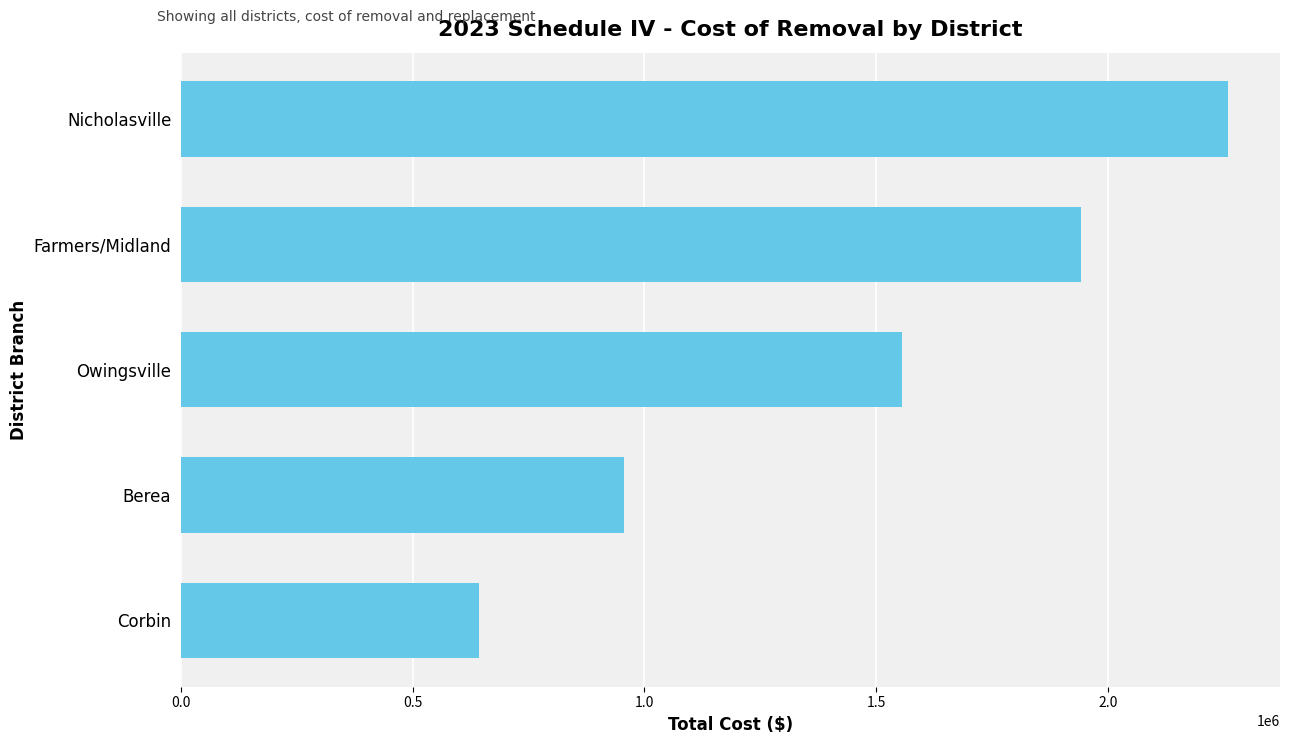

Rank the categories by value from lowest to highest.

Corbin, Berea, Owingsville, Farmers/Midland, Nicholasville